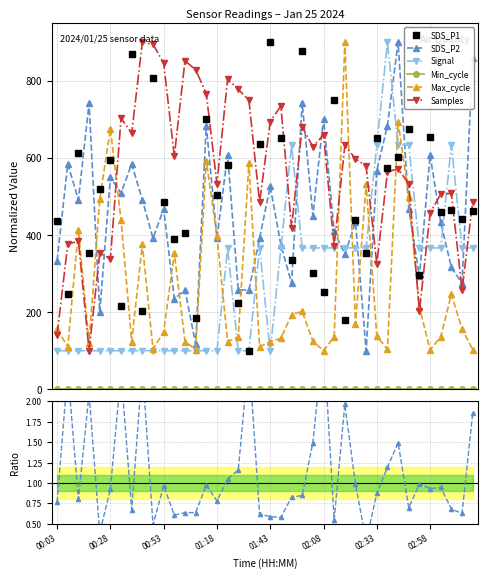

At which label is Signal closest to 500?

01:53